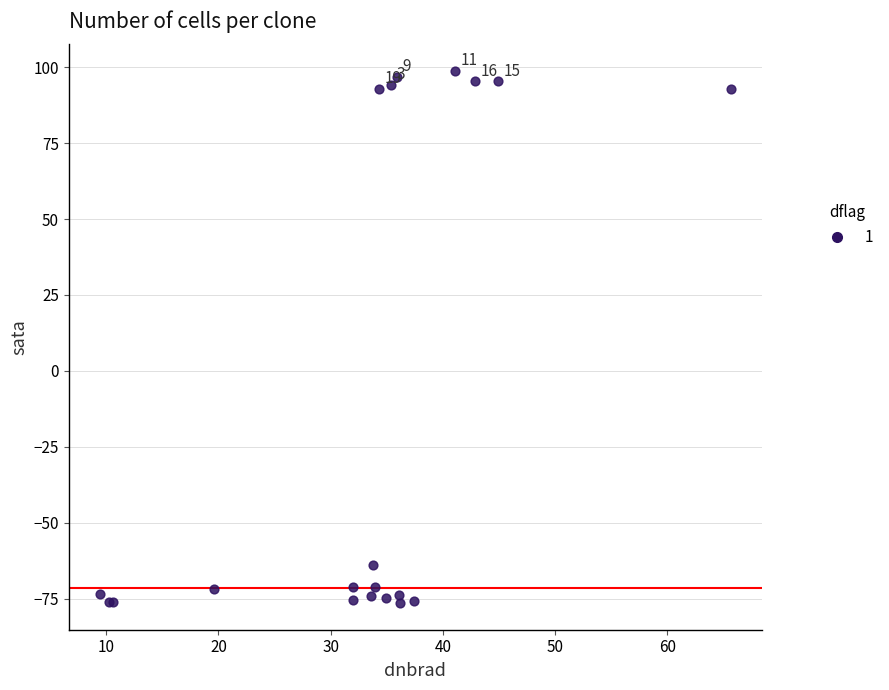

What Y value in the scatter plot is closest to 11?

-64.0